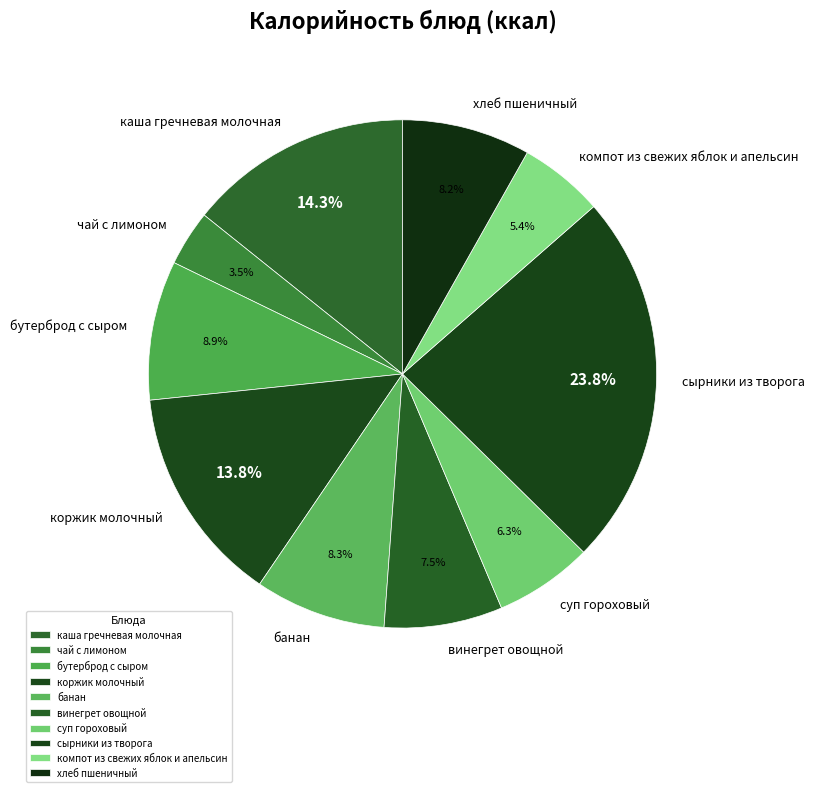

Is there a majority slice in this chart?

No